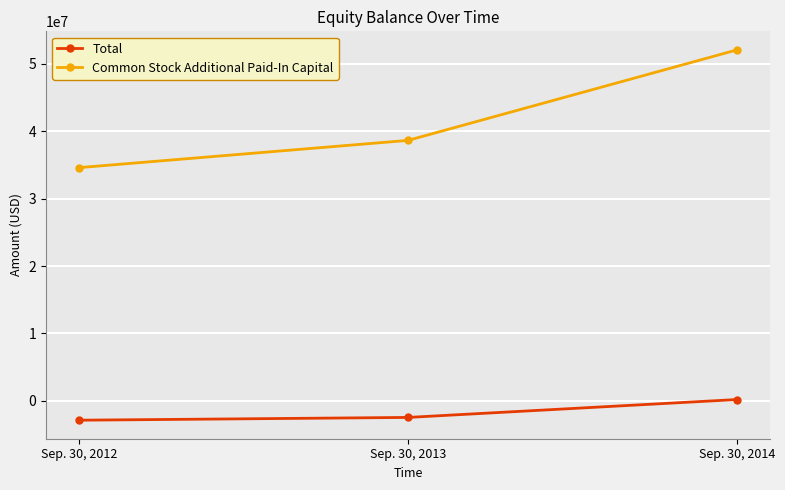

Read the Common Stock Additional Paid-In Capital value at Sep. 30, 2013.

38644523